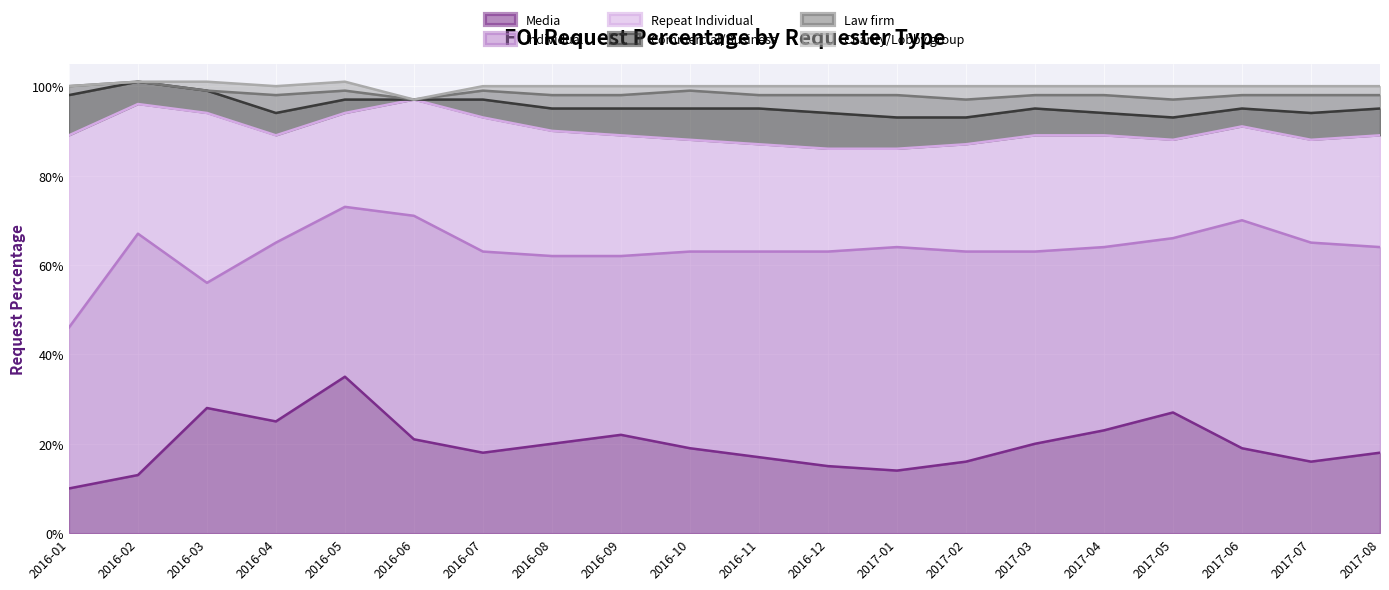

Is it true that Law firm equals 0.0 at 2017-01?

False